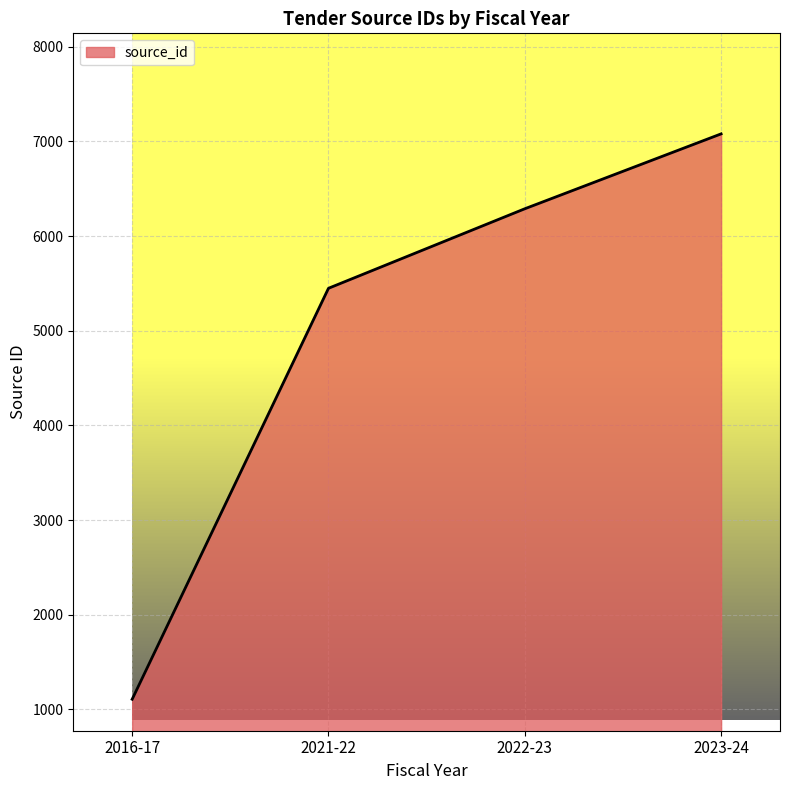

What position from the right is 2022-23?

2